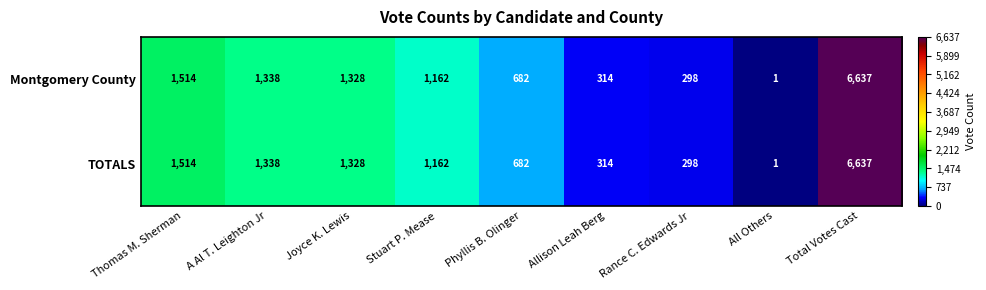

Reading left to right, list all the values displayed in this chart.

Montgomery County: 1514	1338	1328	1162	682	314	298	1	6637
TOTALS: 1514	1338	1328	1162	682	314	298	1	6637